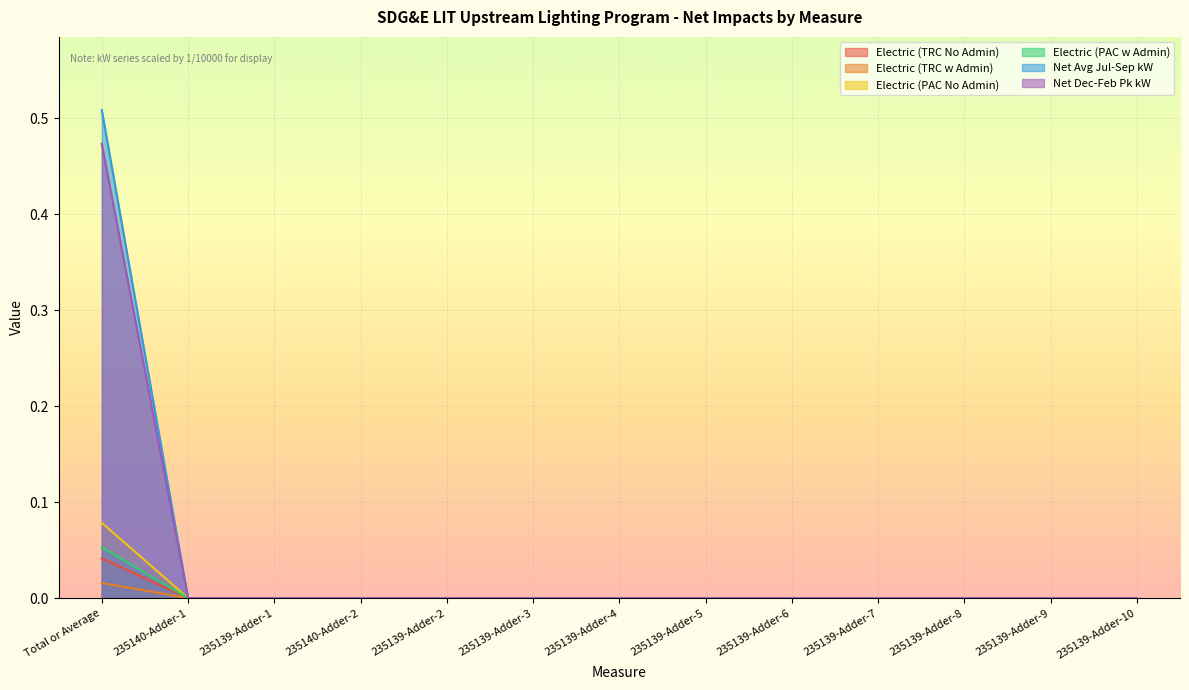

True or false: Net Avg Jul-Sep kW and Electric (TRC No Admin) cross at least once.

False